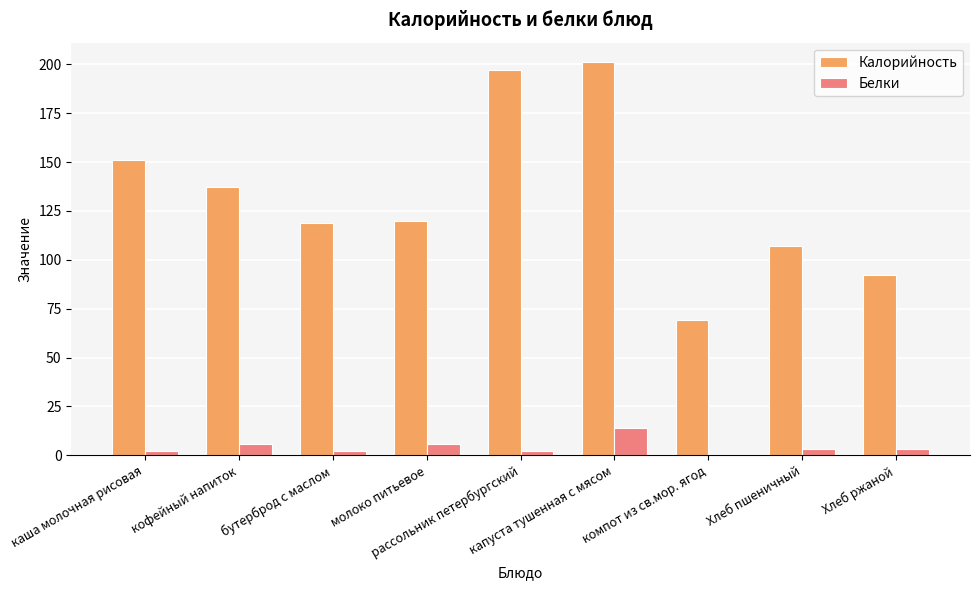

At which category is the sum across all series the highest?

капуста тушенная с мясом